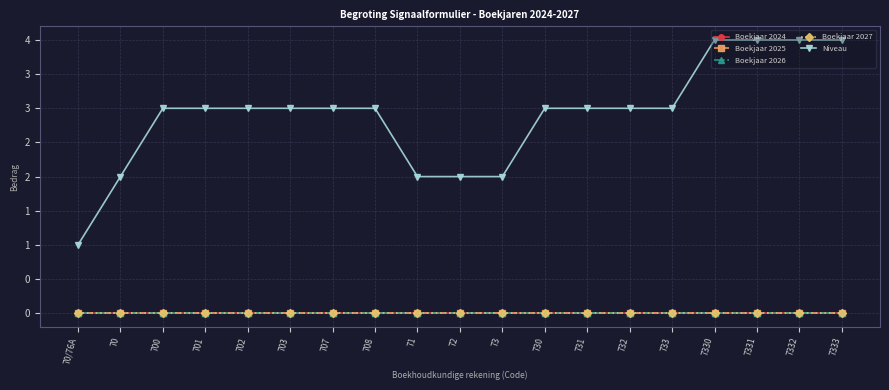

Is this an area chart (filled region under the line)?

No